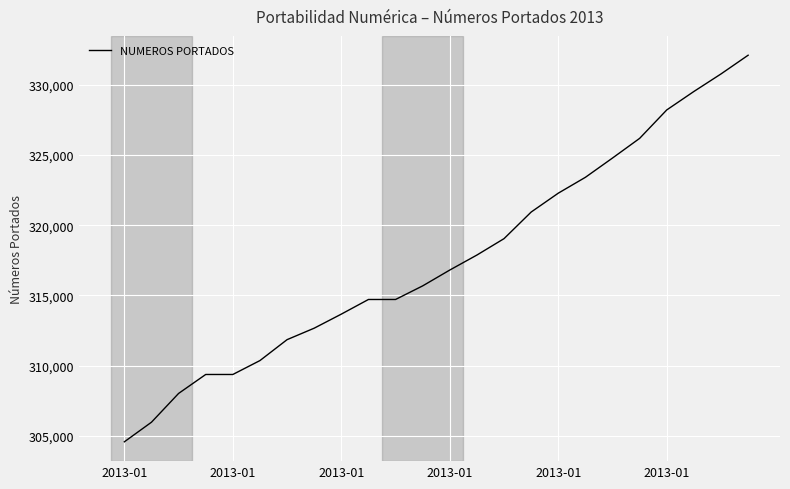

What is the greatest value displayed?

332115